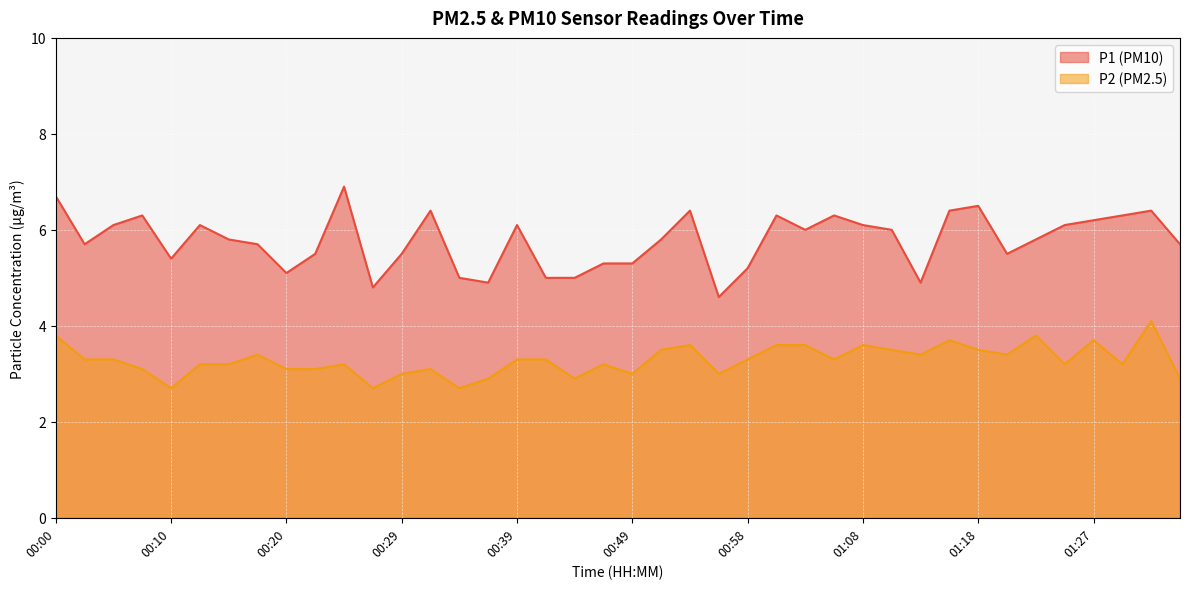

At which label does P1 reach its peak?

00:24